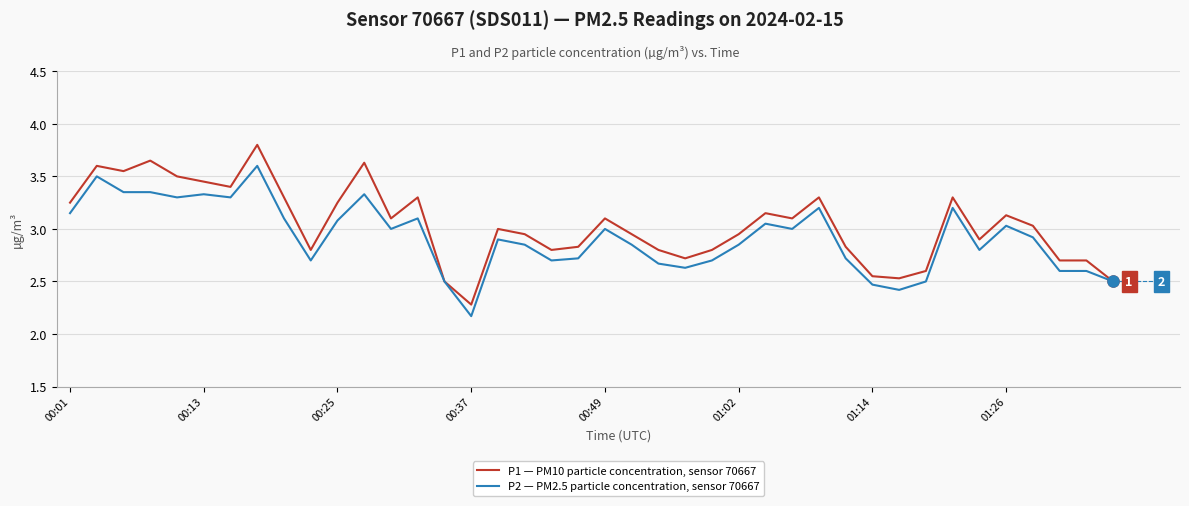

Which series has the largest total across all categories?

P1 — PM10 particle concentration, sensor 70667